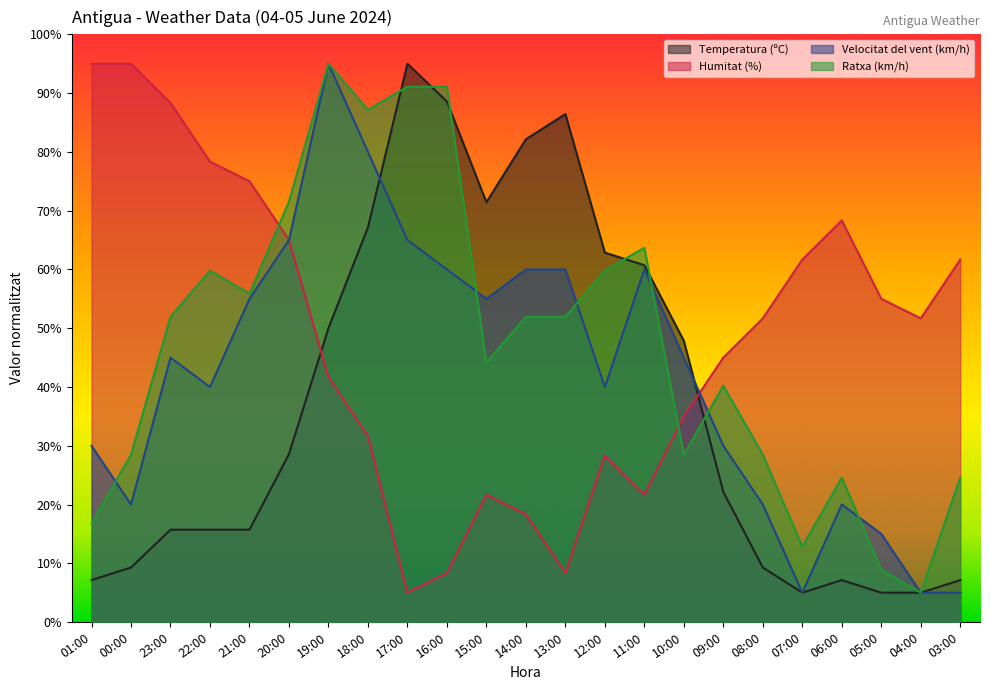

Which series has the widest spread of values?

Temperatura (ºC)